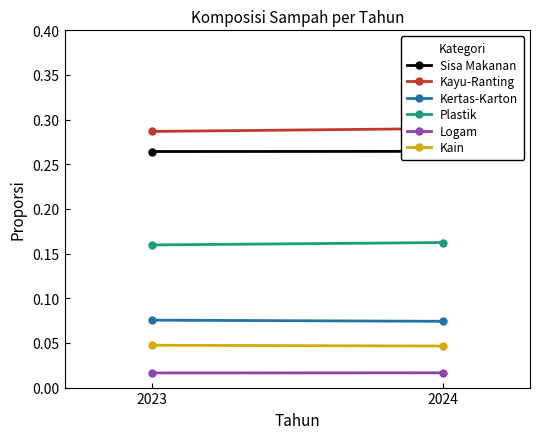

Reading left to right, extract all data points from this chart.

Sisa Makanan: 0.3	0.3
Kayu-Ranting: 0.3	0.3
Kertas-Karton: 0.1	0.1
Plastik: 0.2	0.2
Logam: 0.0	0.0
Kain: 0.0	0.0